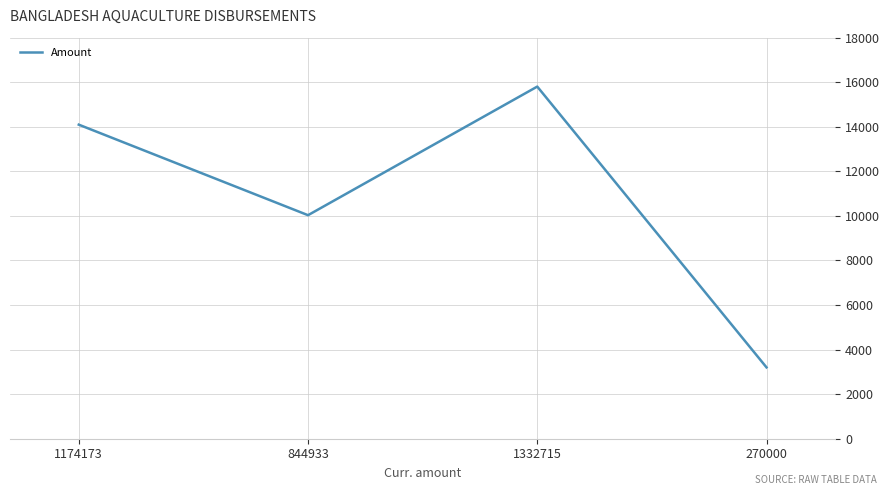

What position from the left is 844933?

2